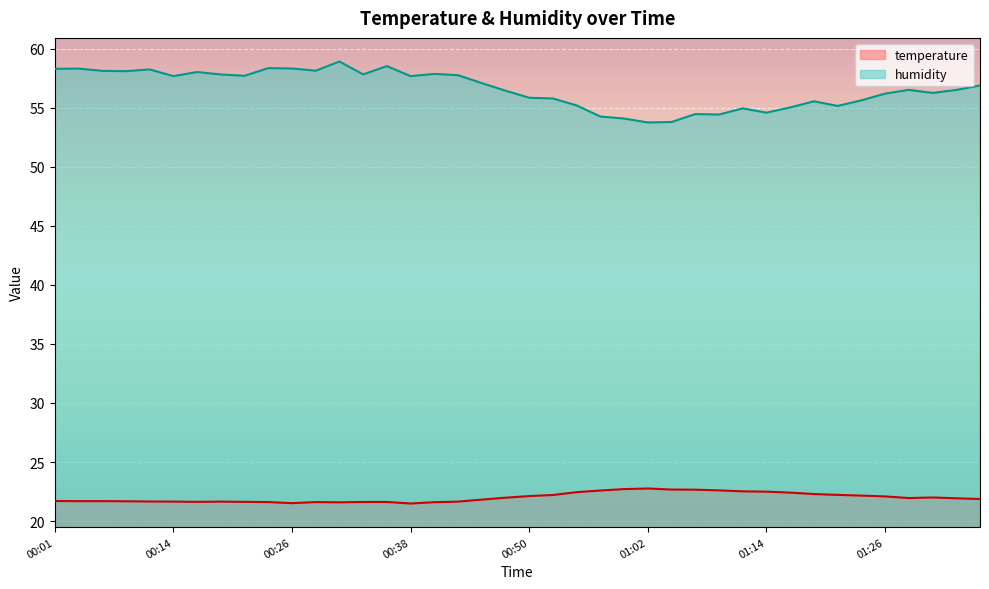

What position from the right is 01:05?

14